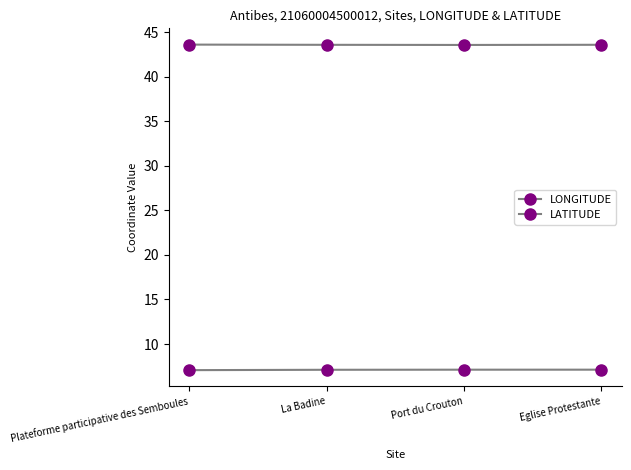

List the labels in order of LATITUDE value, smallest first.

Port du Crouton, La Badine, Eglise Protestante, Plateforme participative des Semboules